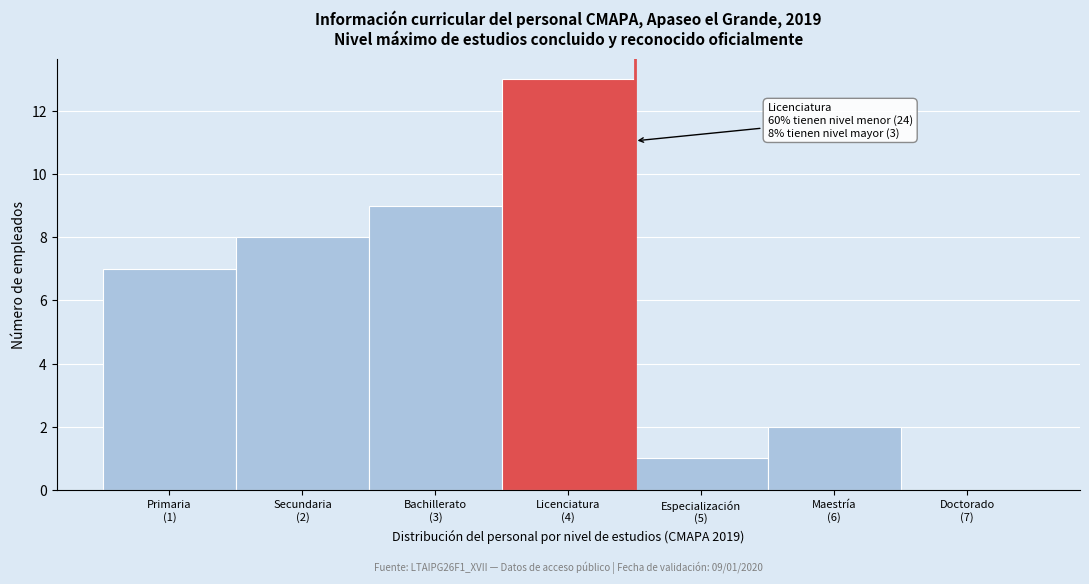

What is the maximum value shown in the chart?

13